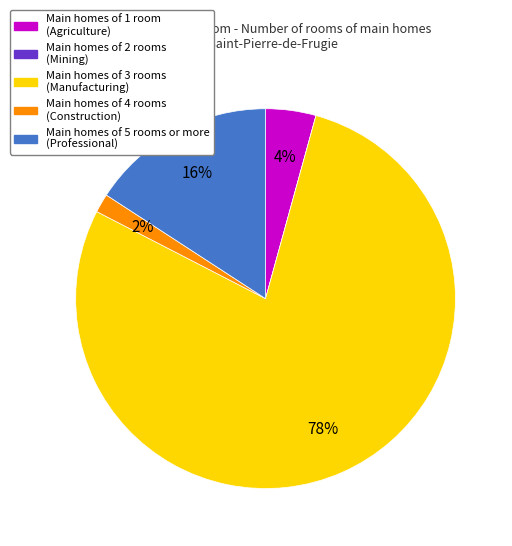

To the nearest percent, what is the difference between the largest and smallest slice percentages?

78%